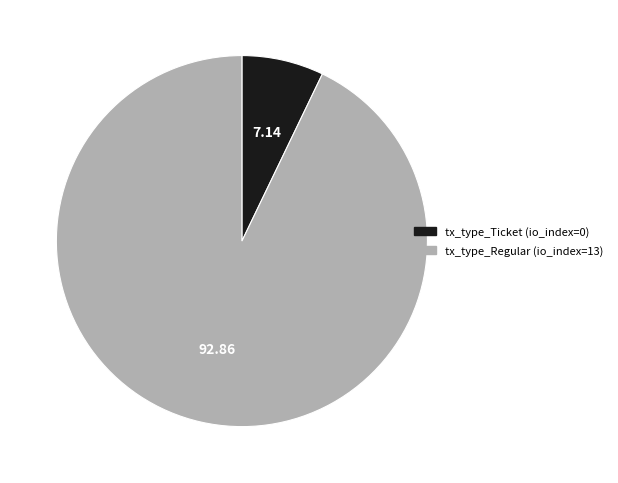

Combined, do tx_type_Regular and tx_type_Ticket account for over 50%?

Yes